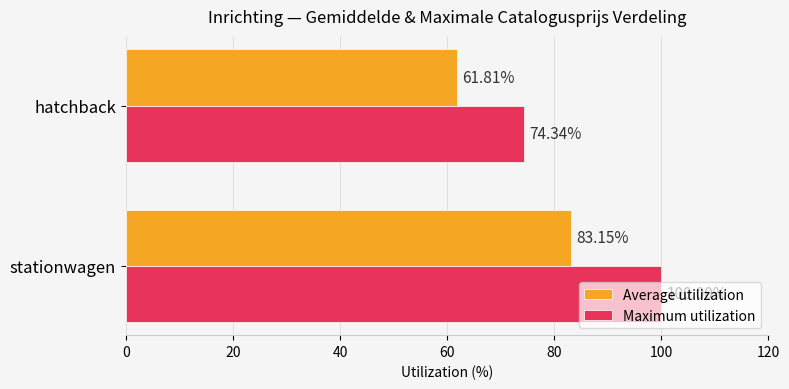

Which series has the largest total across all categories?

Maximum utilization